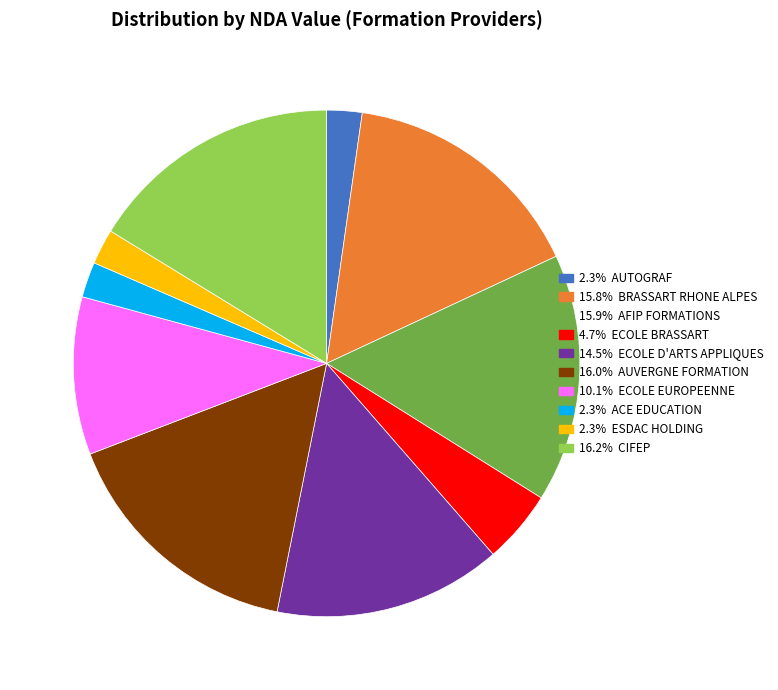

Is there any slice that represents more than half of the pie?

No